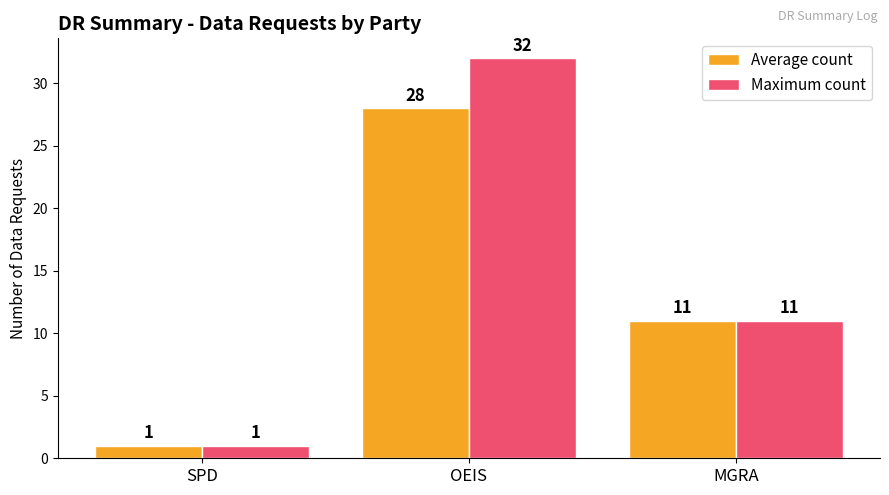

What is the value of the Average count bar at the 2nd from the left?

28